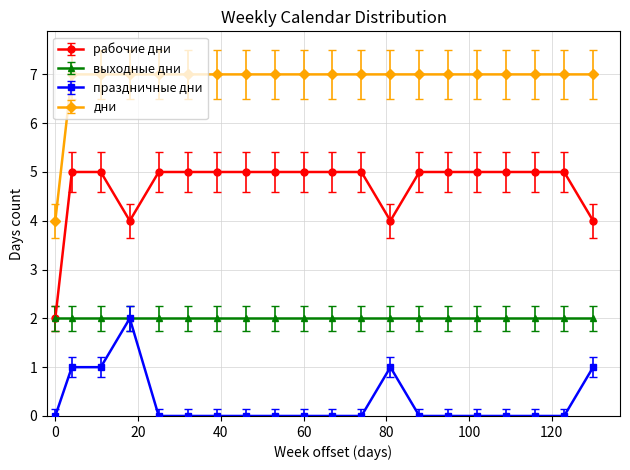

True or false: праздничные дни has more than 1 points higher than both neighbors.

True